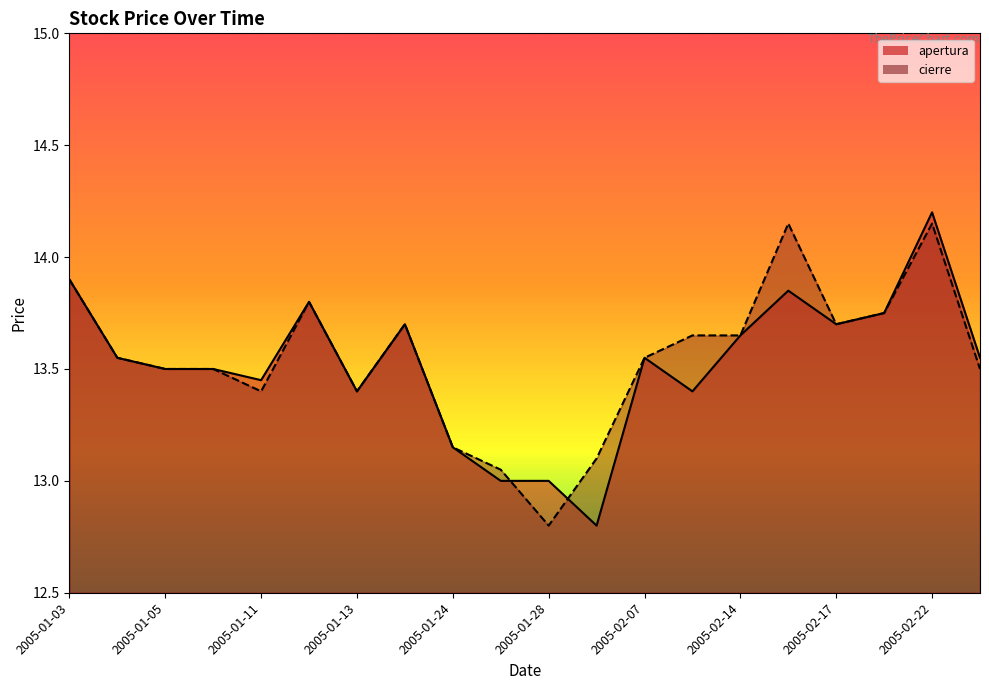

Is the value of cierre at 2005-01-05 greater than the value of apertura at 2005-01-12?

No